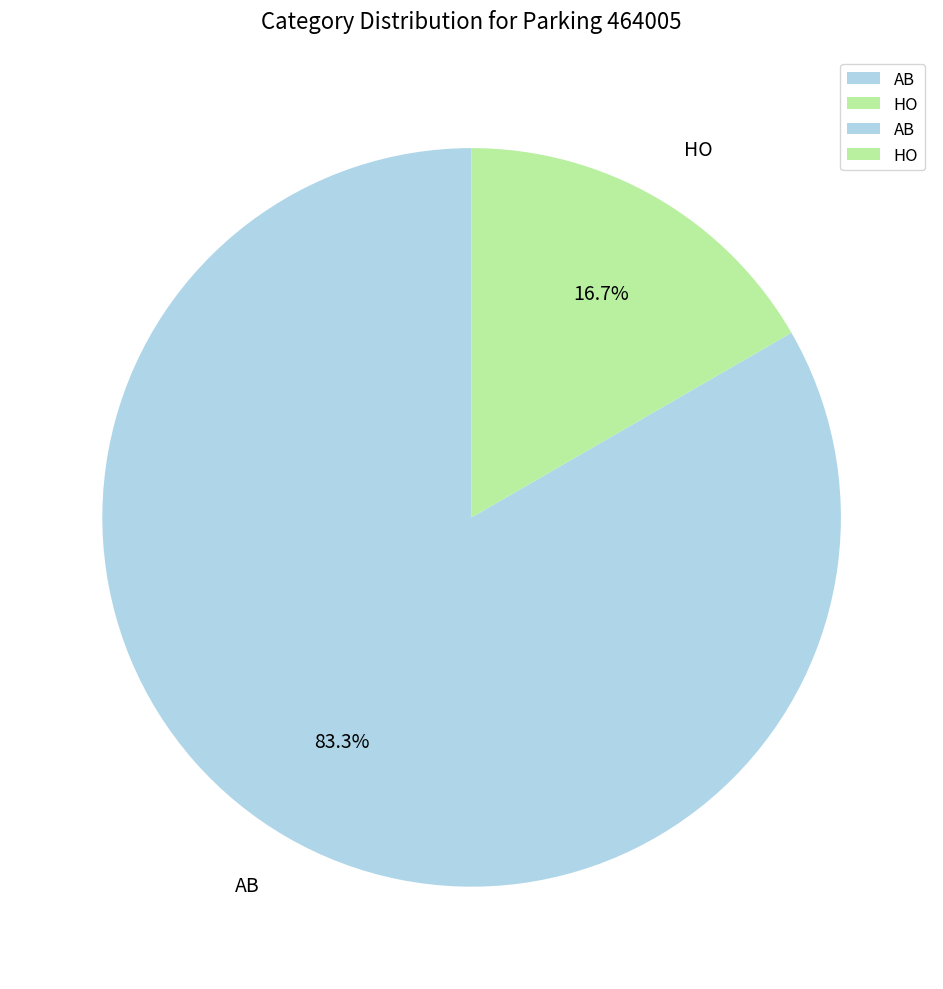

Does HO represent more than half of the total?

No